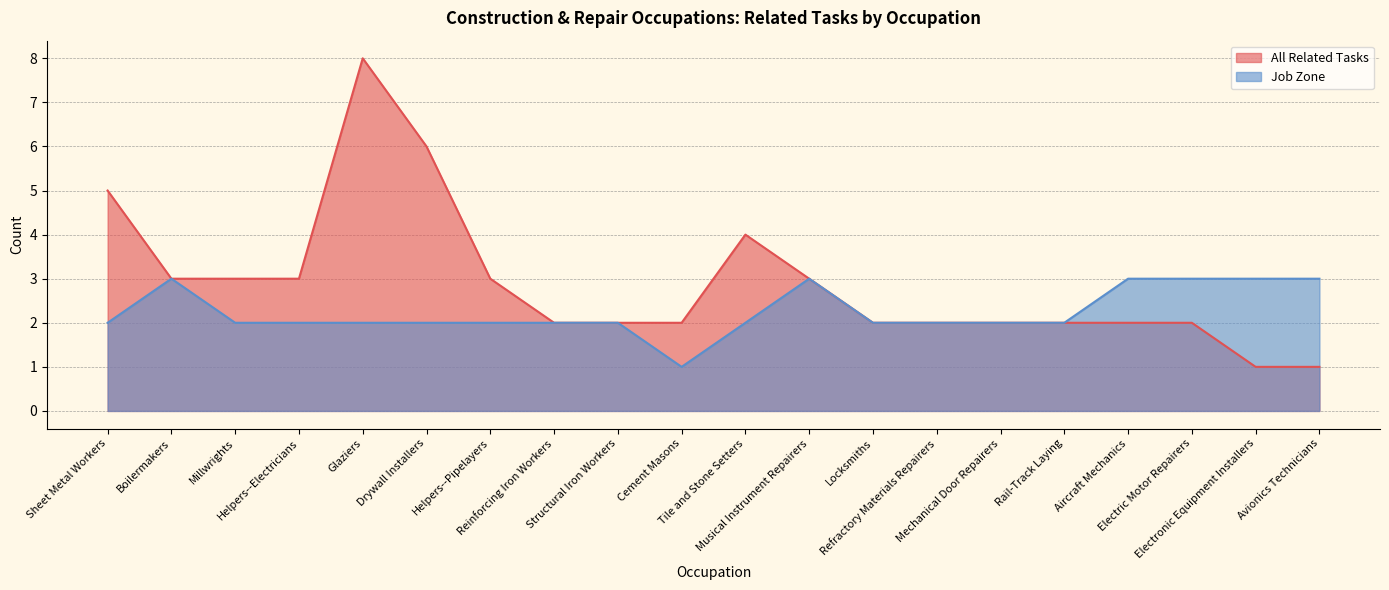

How many lines are shown in the chart?

2